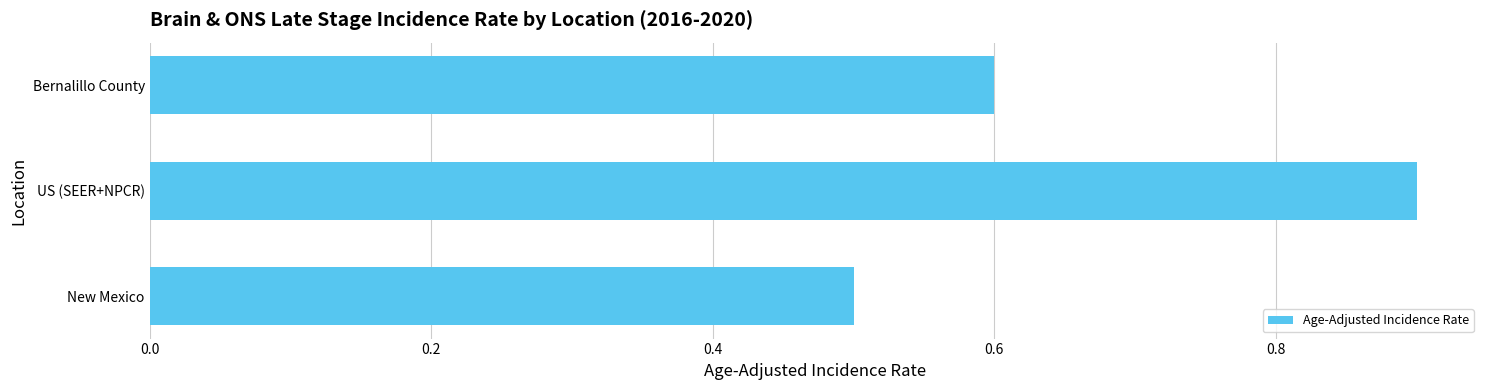

Which has a higher value, New Mexico or US (SEER+NPCR)?

US (SEER+NPCR)